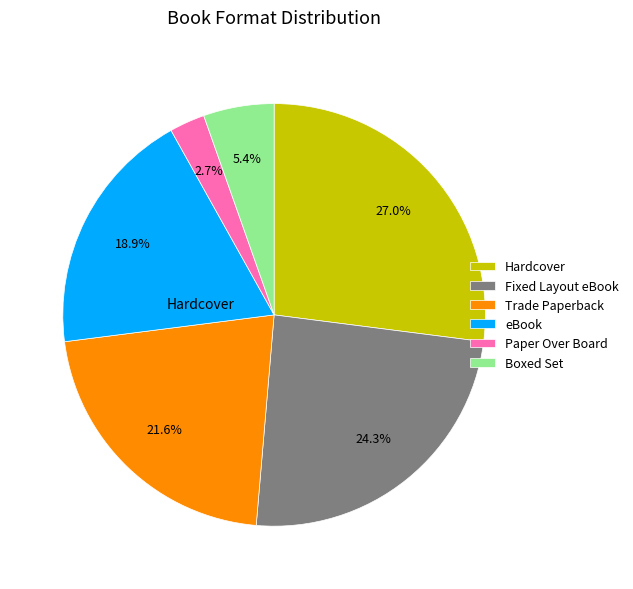

Approximately how many times larger is the value at Fixed Layout eBook compared to Trade Paperback?

1.1